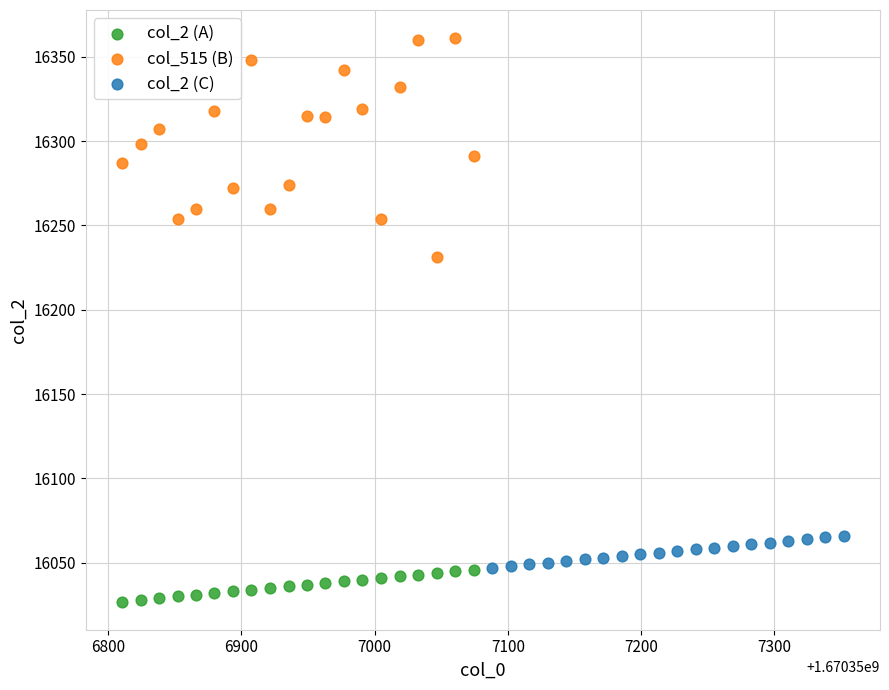

Which series has the largest Y range (max minus min)?

col_515 (B)